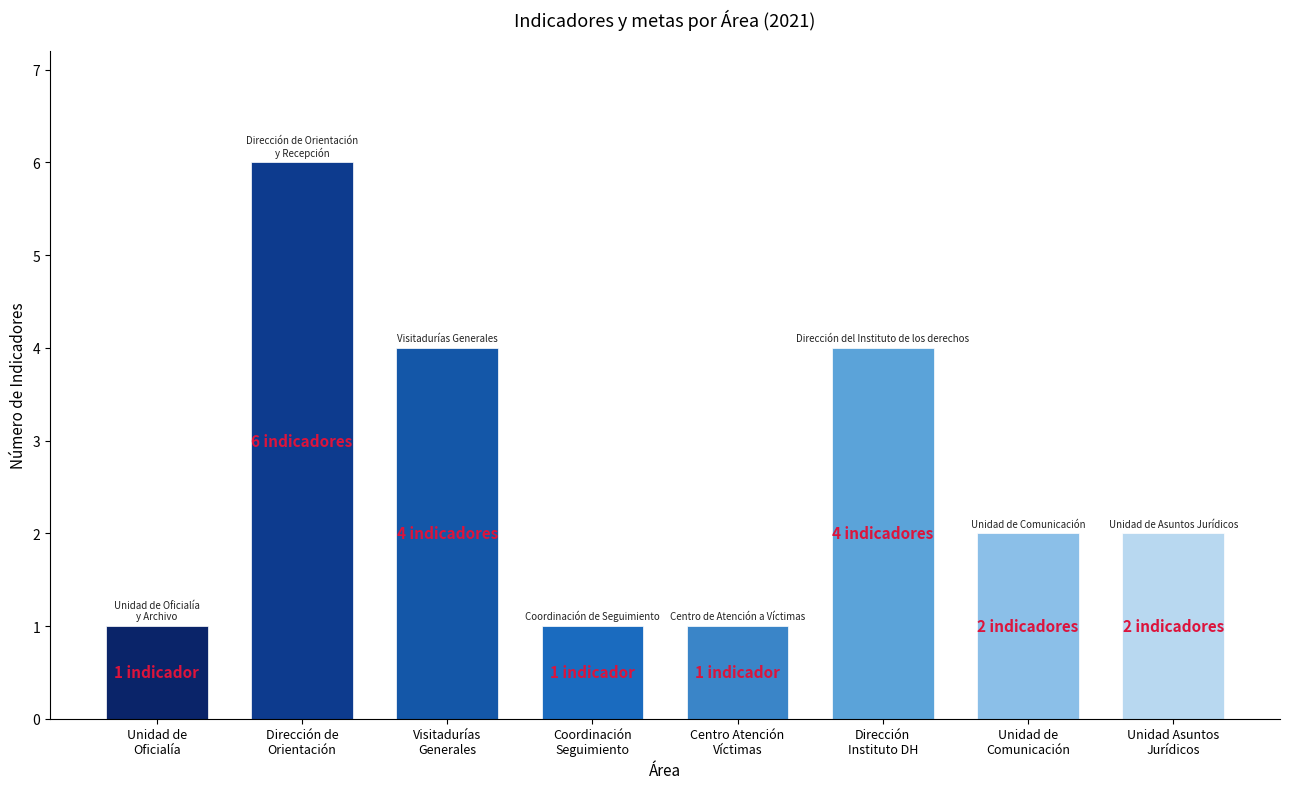

Reading left to right, transcribe all the data shown in this chart.

1	6	4	1	1	4	2	2